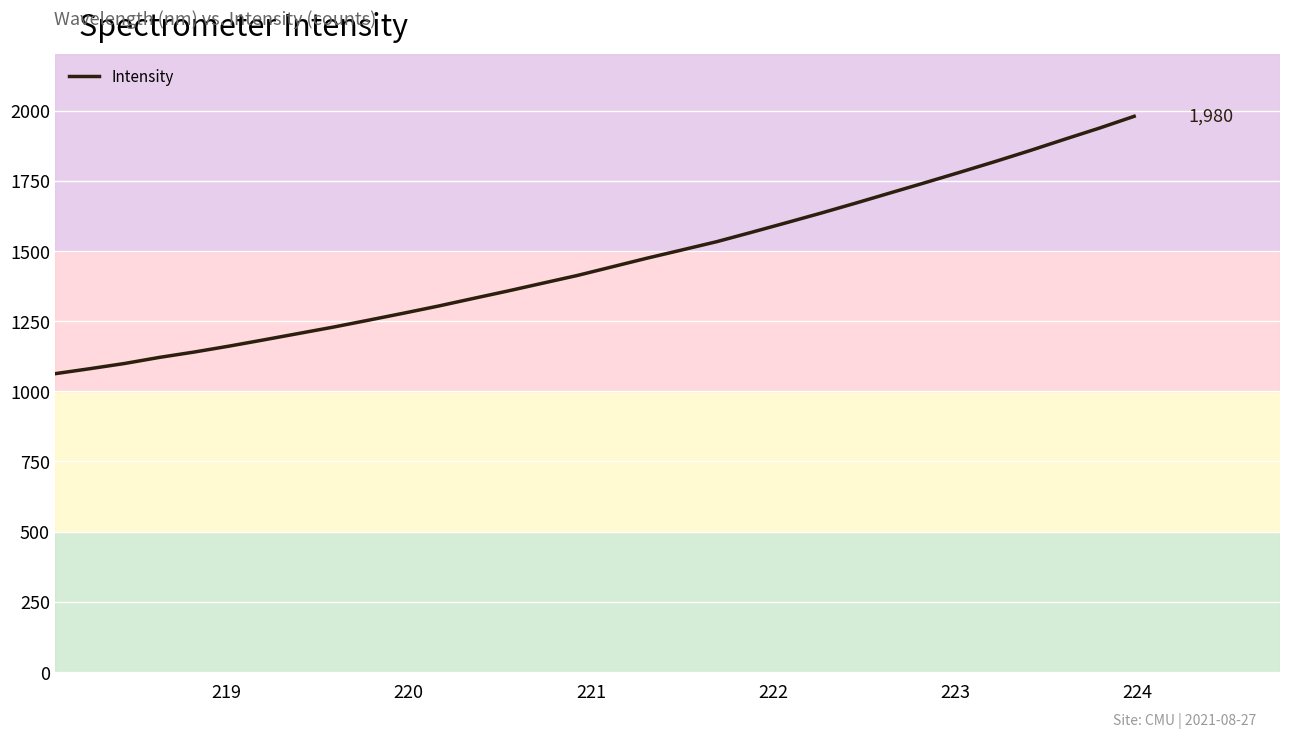

What is the difference between the maximum and minimum values?

917.2